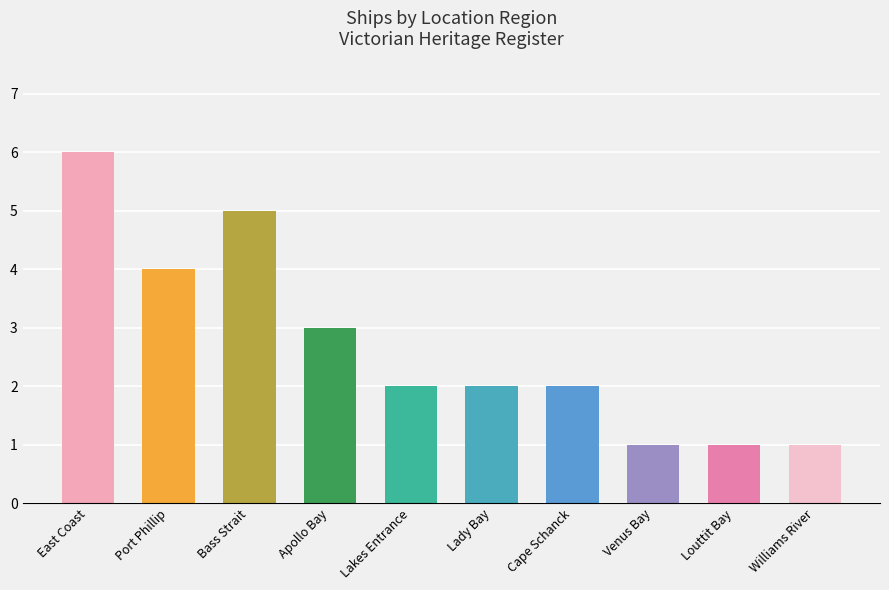

How many categories are shown in the chart?

10